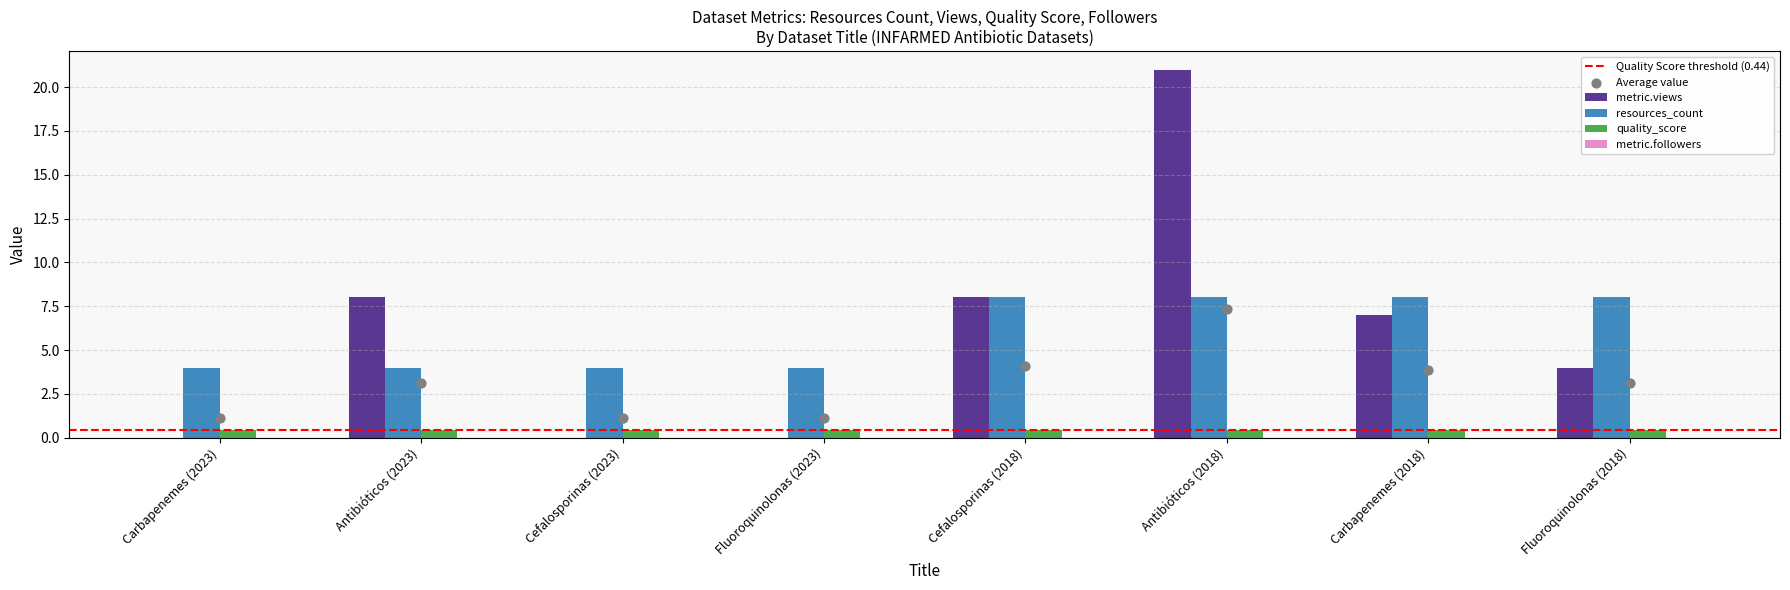

Which series has the largest Y range (max minus min)?

metric.views